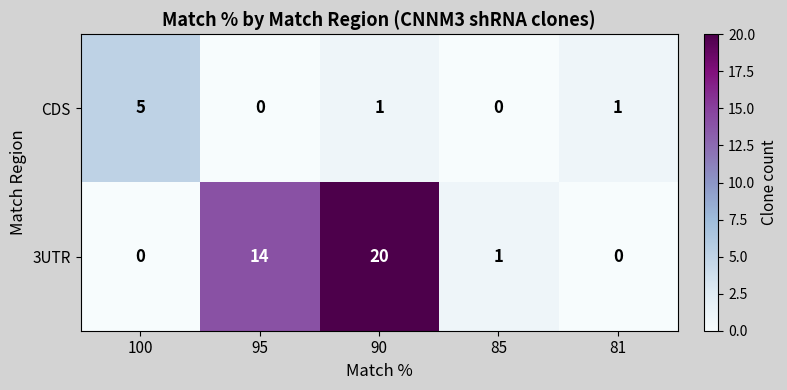

Reading left to right, what are all the values shown in this chart?

CDS: 5	0	1	0	1
3UTR: 0	14	20	1	0